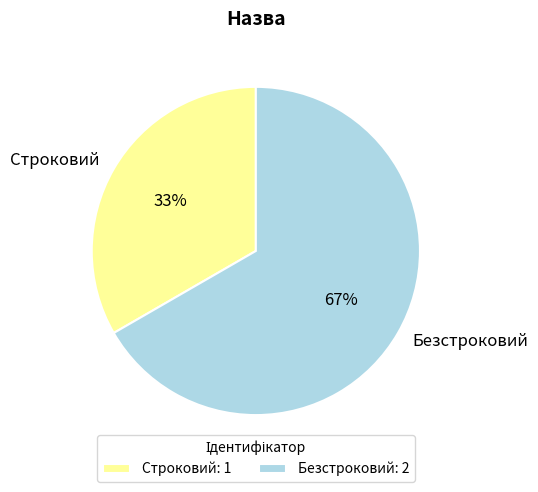

To the nearest percent, what portion does Строковий represent?

33%